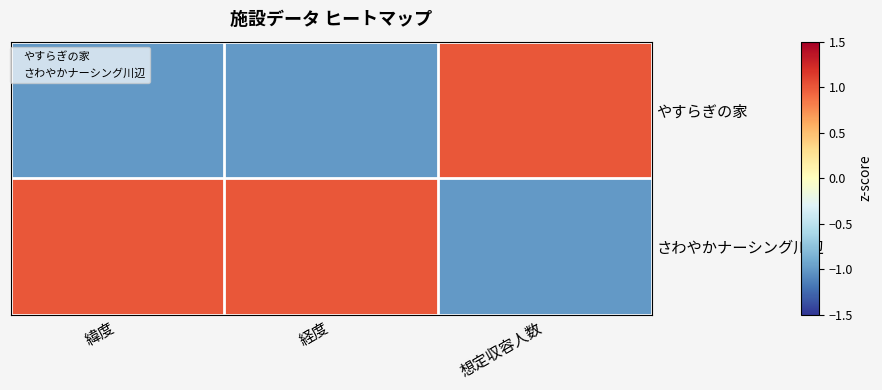

Which label corresponds to the smallest value in the chart?

経度